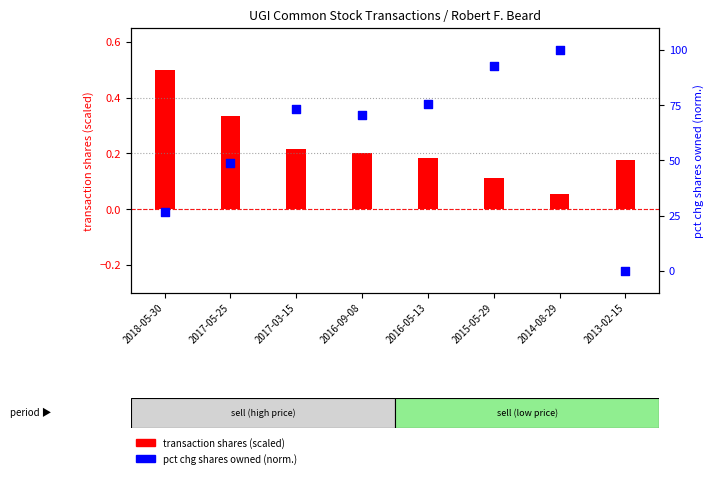

Which series contains the highest Y value?

pct chg shares owned (normalized)